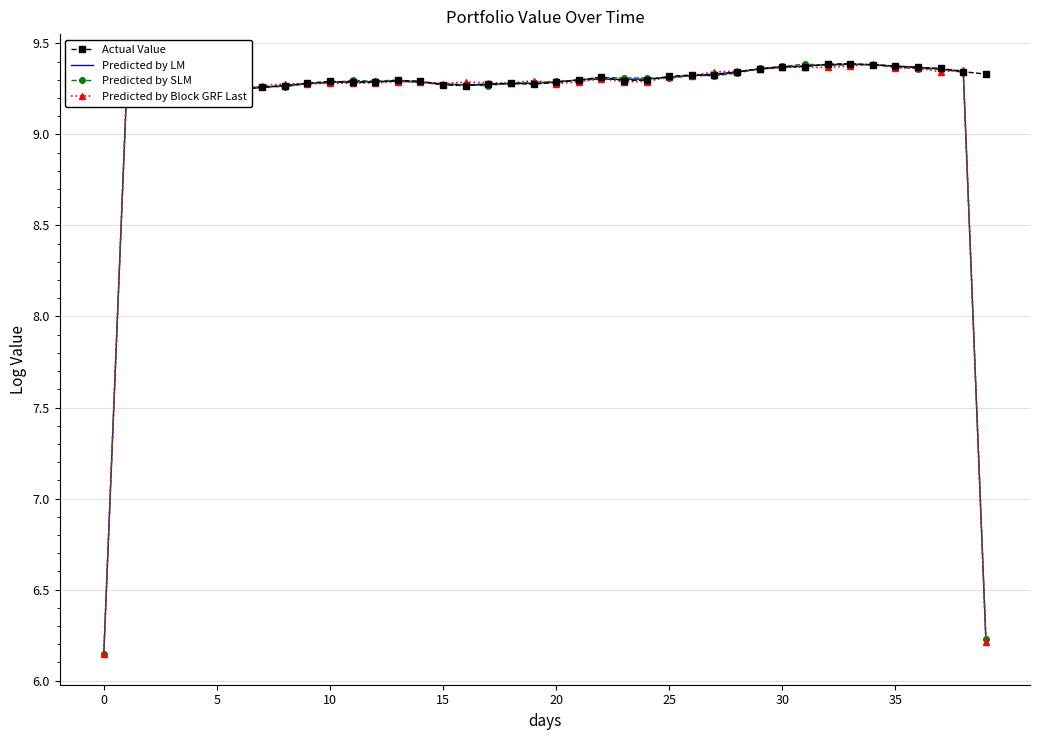

What is the difference between the Predicted by SLM values at 15 and 35?

0.1